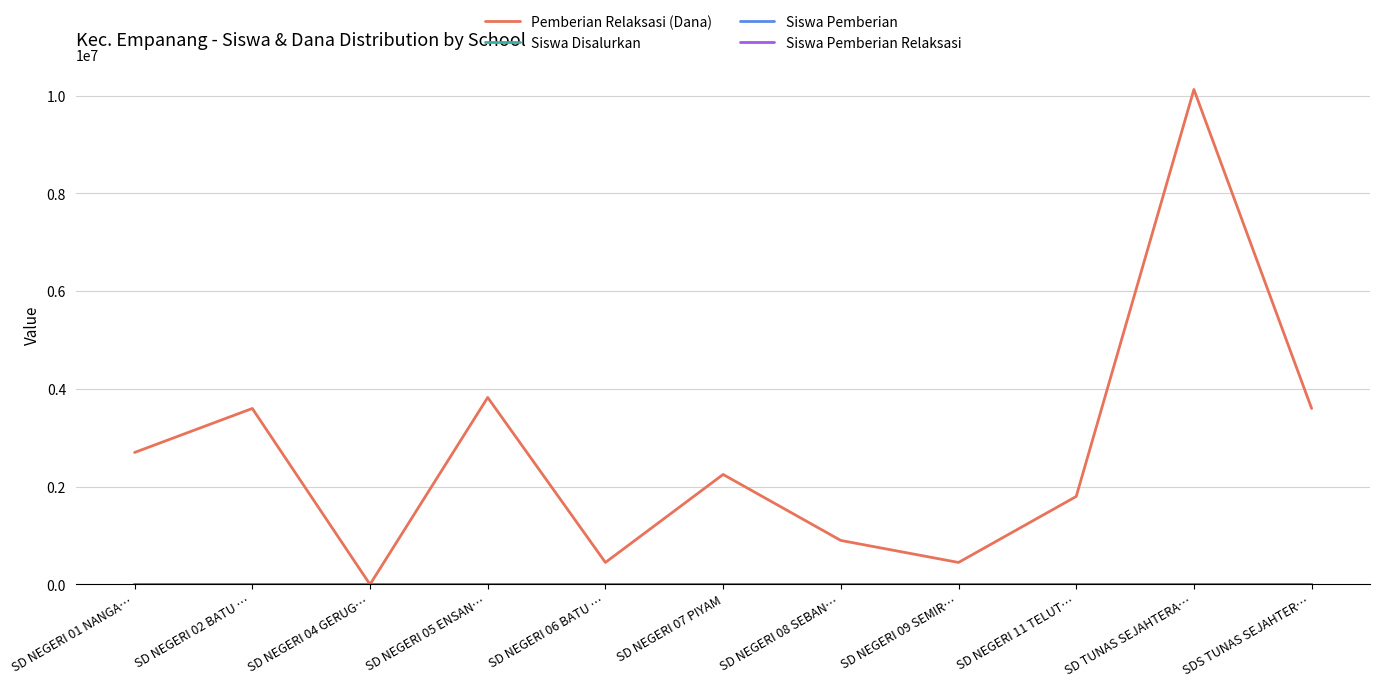

Which series changed the most between SD NEGERI 05 ENSAN… and SD TUNAS SEJAHTERA…?

Pemberian Relaksasi (Dana)